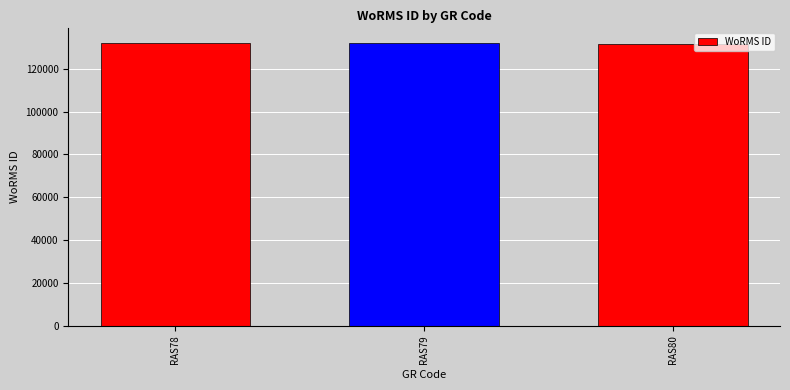

What is the minimum value shown in the chart?

131723